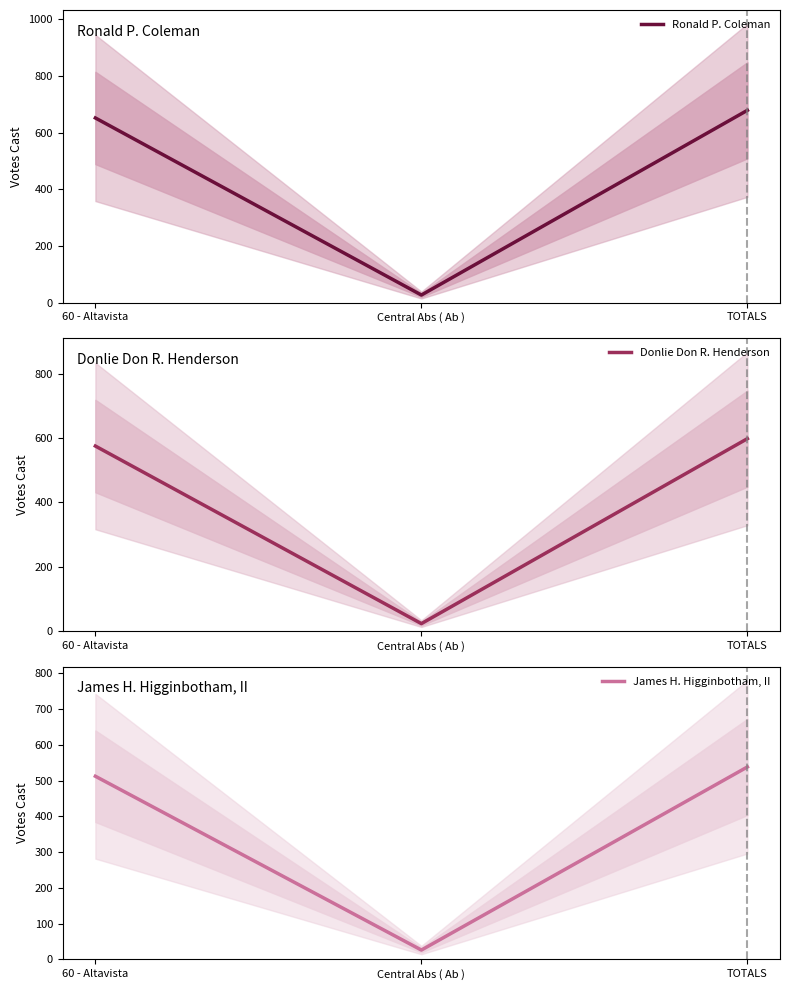

What value does the Donlie Don R. Henderson series have at 60 - Altavista?

575